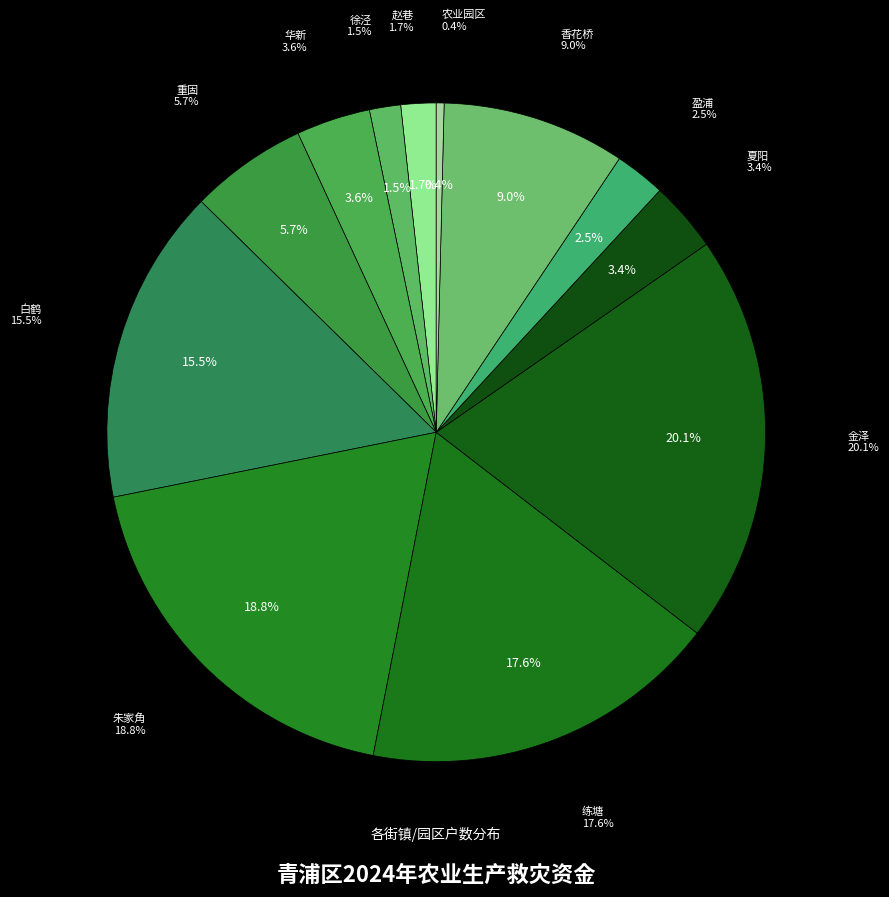

To the nearest percent, what portion does 华新 represent?

4%